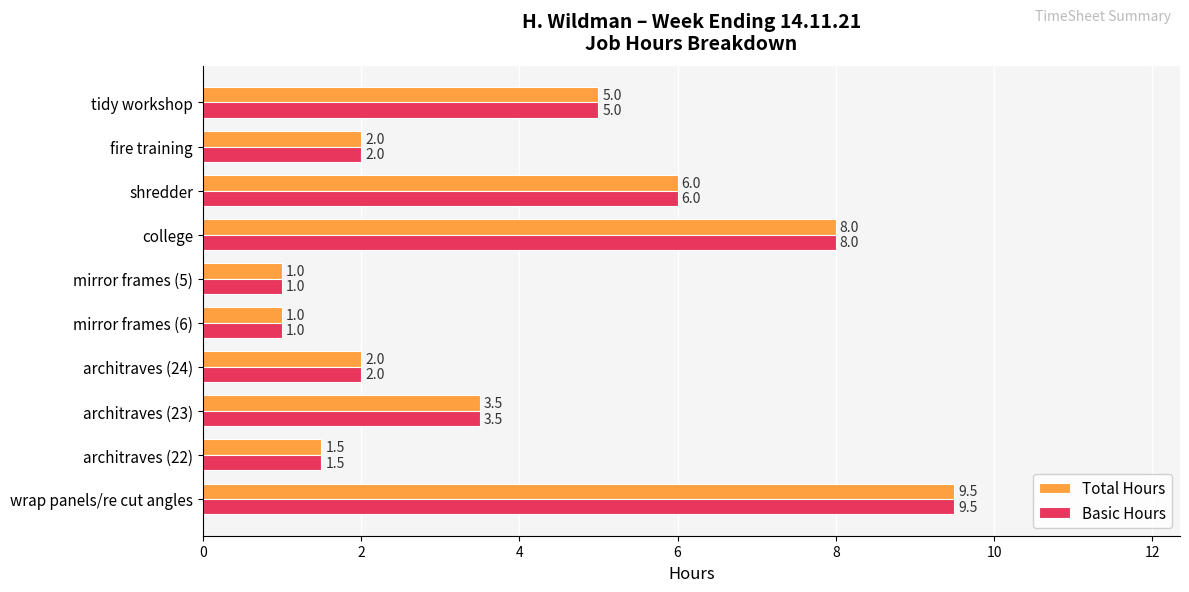

What is the sum of the Total Hours values at mirror frames (6) and architraves (23)?

4.5